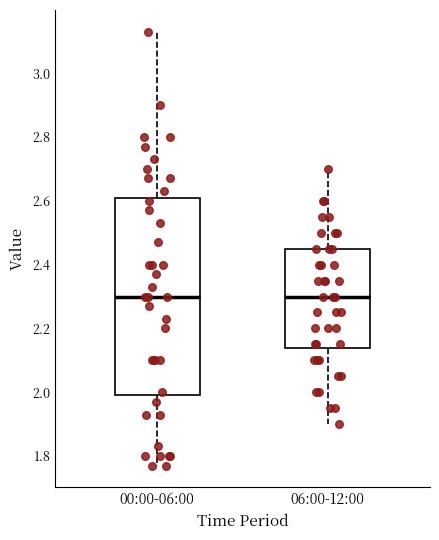

Reading left to right, read every box against the y-axis: the position of its median line, the range the box covers, and the ends of its whiskers. The values are not printed on the chart, so give them approximately, as read against the axis.

00:00-06:00: median 2.30, box 2.00 to 2.60, whiskers 1.78 to 3.14
06:00-12:00: median 2.30, box 2.14 to 2.46, whiskers 1.90 to 2.70